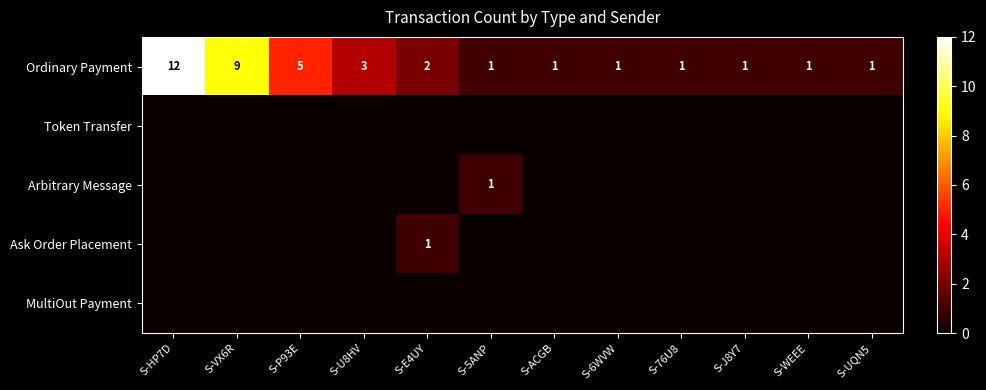

What is the sum of all Ordinary Payment values?

38